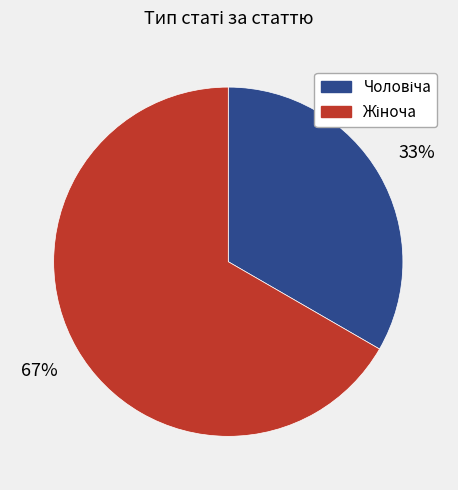

To the nearest percent, what is the average slice percentage?

50%